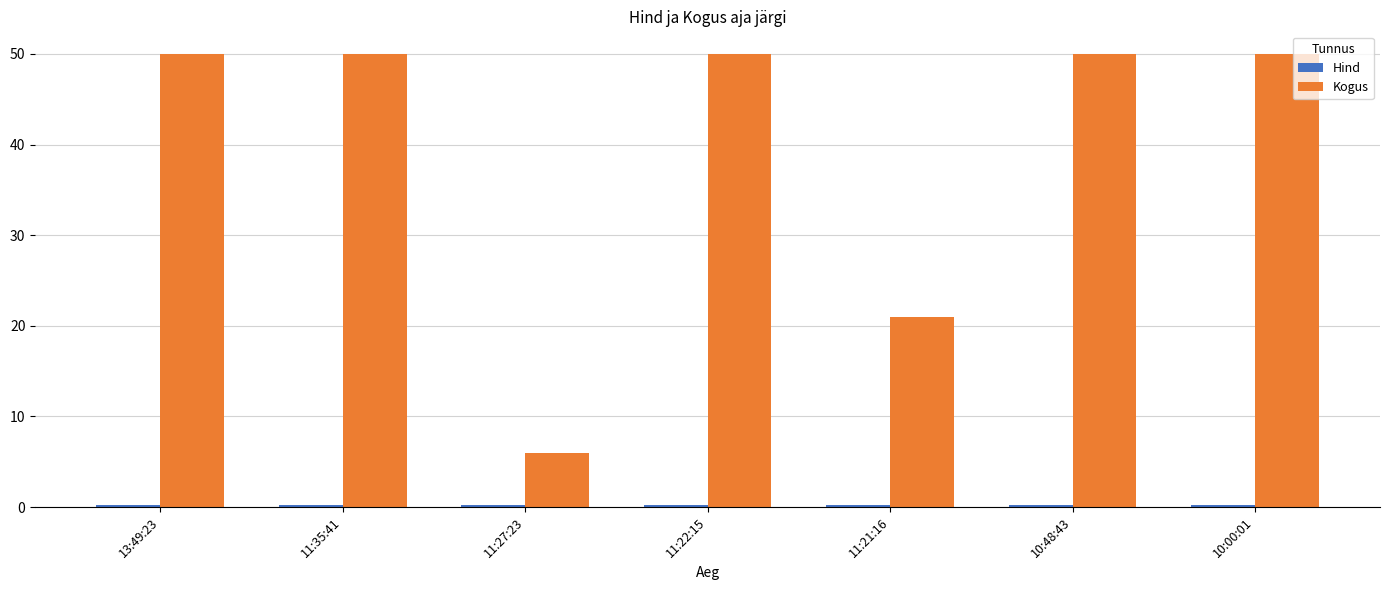

What position from the left is 11:21:16?

5